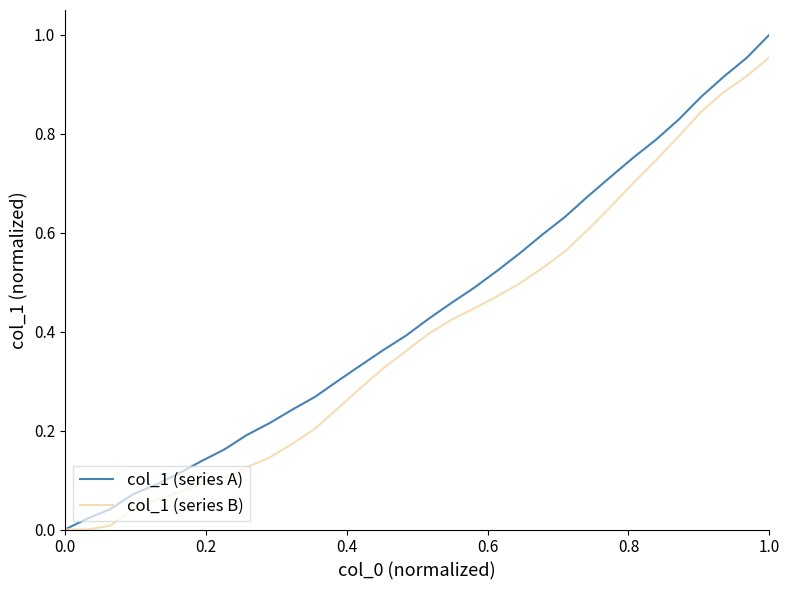

True or false: col_1 (series A) has more than 2 interior local peaks.

False